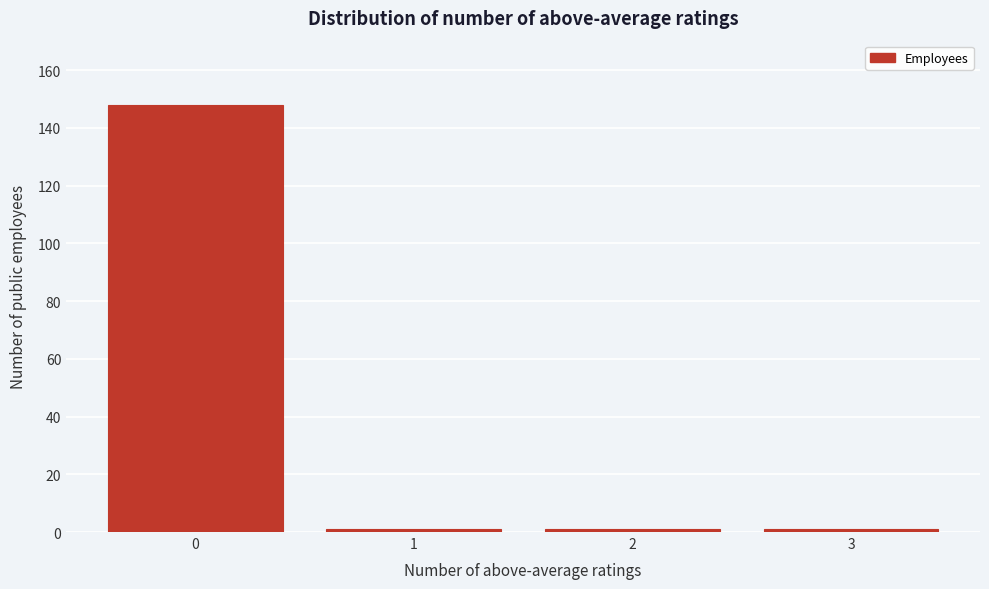

Reading right to left, list all the values displayed in this chart.

3=1	2=1	1=1	0=148